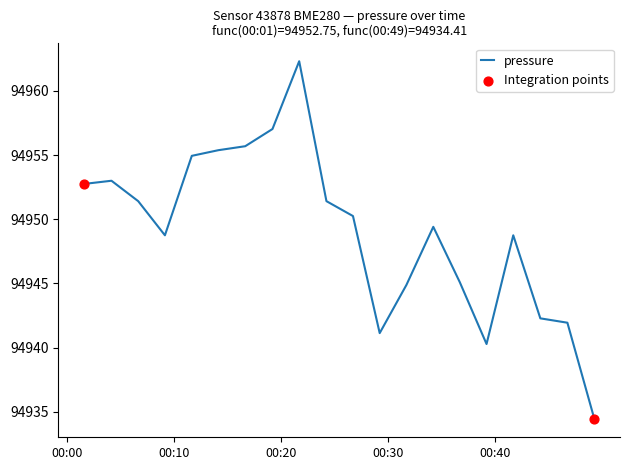

What is the smallest value displayed?

94934.4